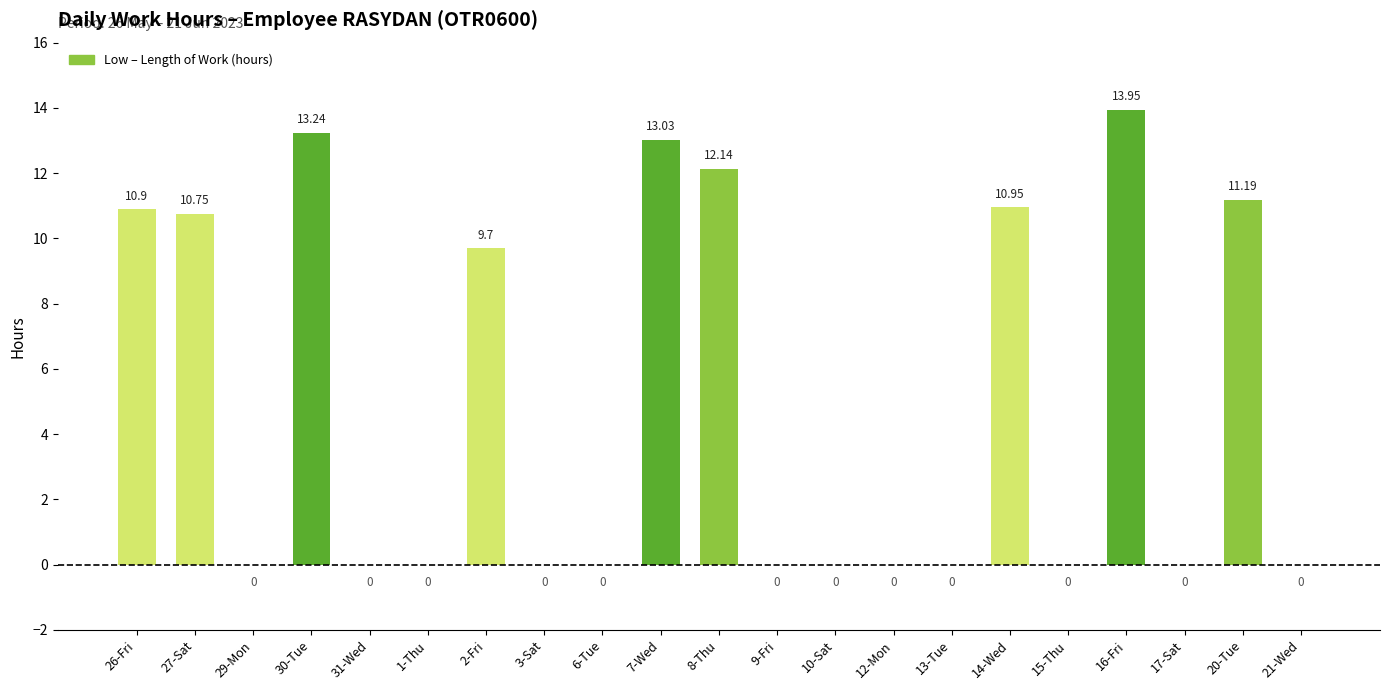

What is the average value?

5.0